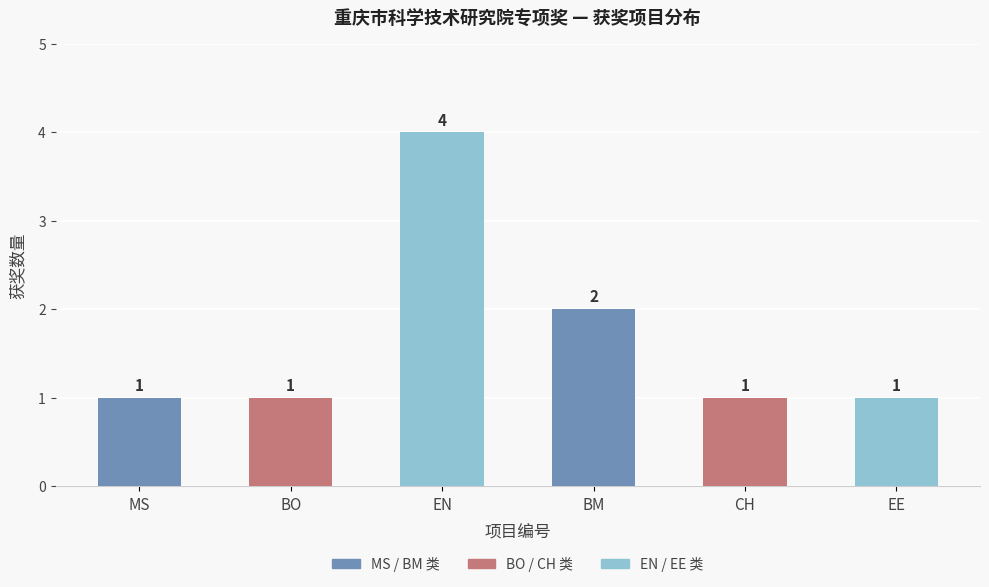

What is the maximum value shown in the chart?

4